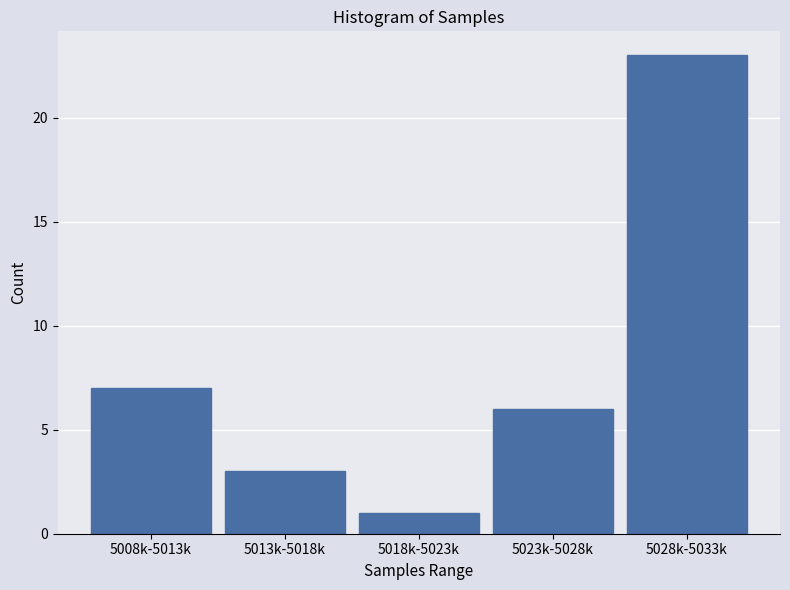

Reading left to right, what are all the values shown in this chart?

7	3	1	6	23